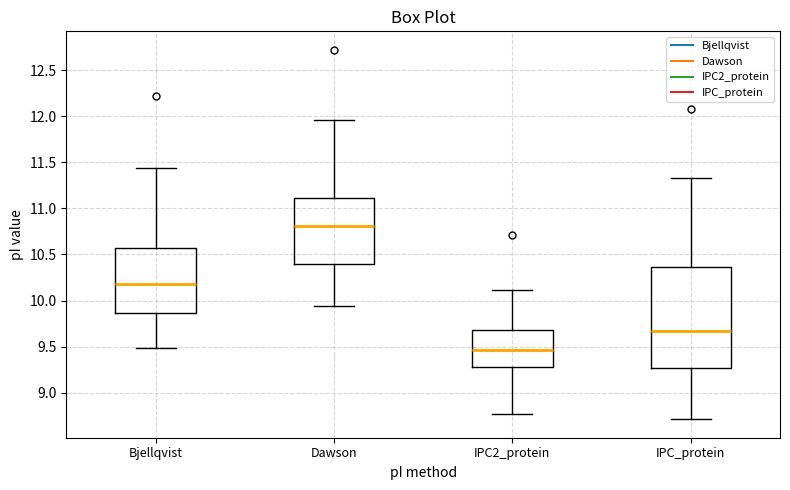

Where is the upper edge of the box for IPC2_protein on the y-axis? The values are not printed on the chart, so give them approximately, as read against the axis.

9.70